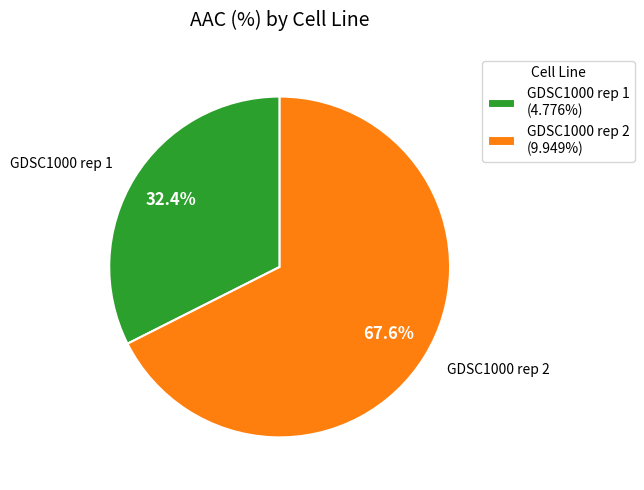

To the nearest percent, what is the difference between the GDSC1000 rep 1 and GDSC1000 rep 2 slice percentages?

35%